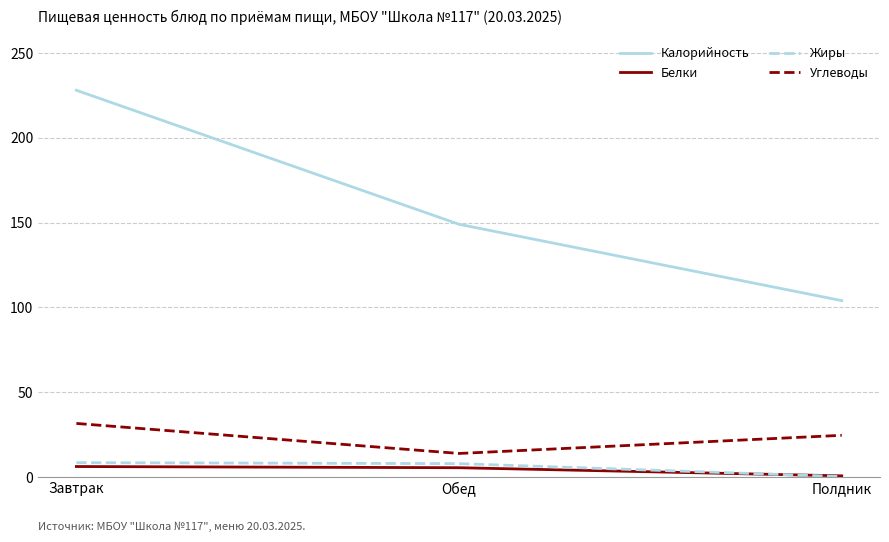

Is the value of Жиры at Завтрак greater than the value of Углеводы at Полдник?

No